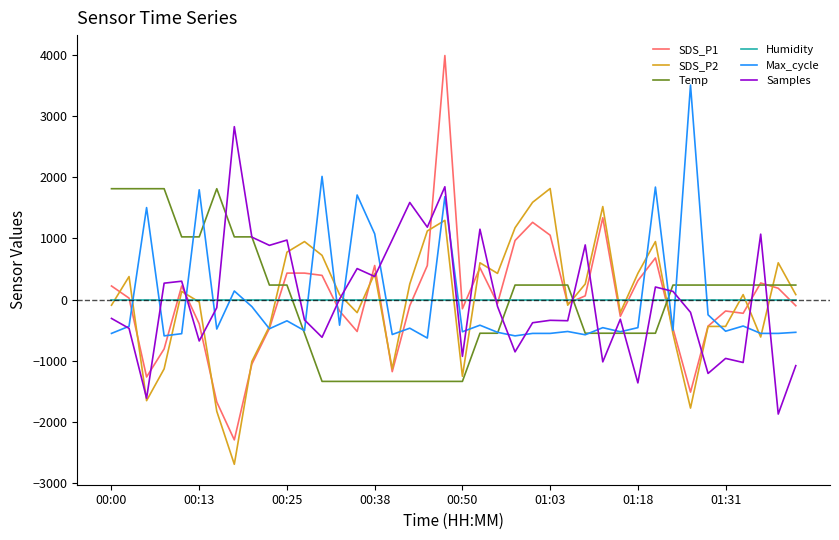

What is the maximum value shown in the chart?

3991.2